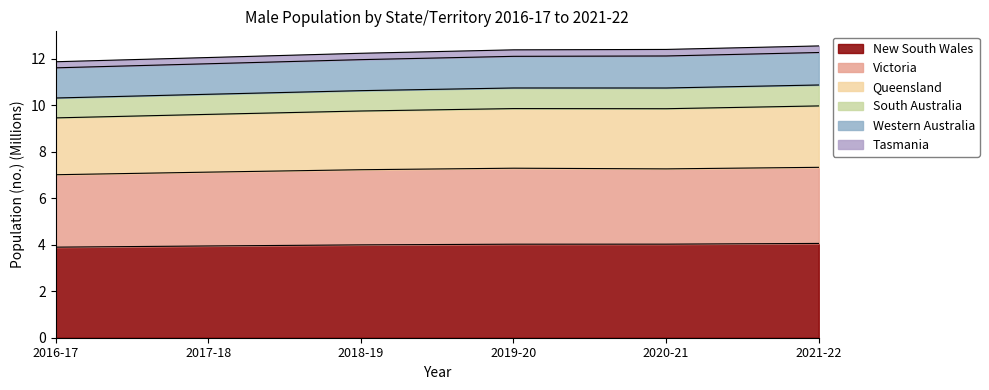

The value of New South Wales at 2017-18 is 2.3. True or false?

False